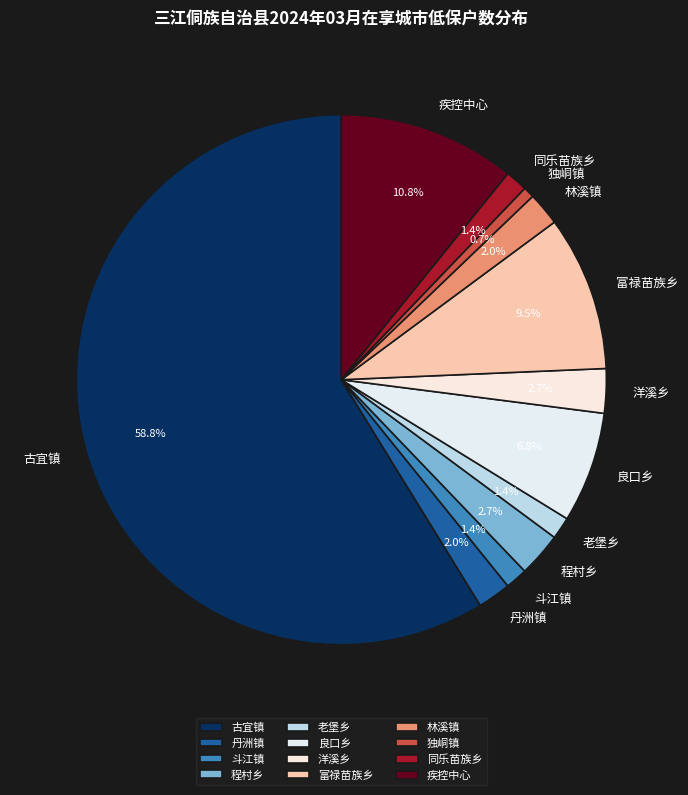

Do 老堡乡 and 洋溪乡 together represent more than half of the pie?

No